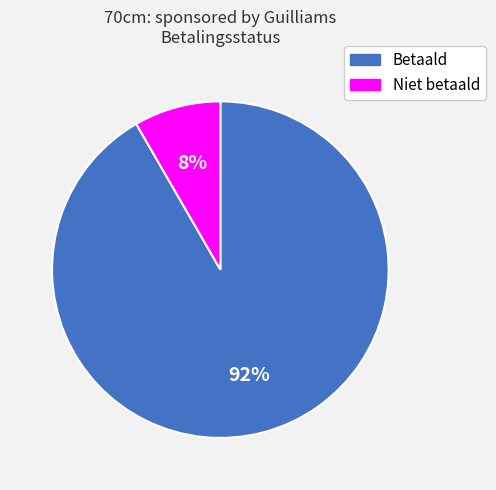

Which slice is the smallest?

Niet betaald